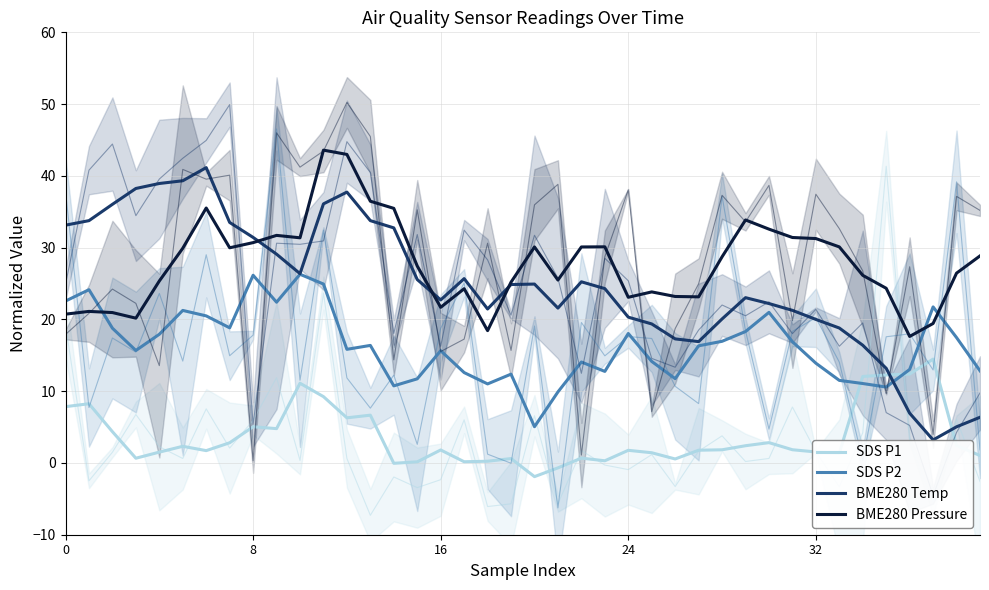

What is the greatest value displayed?

43.6